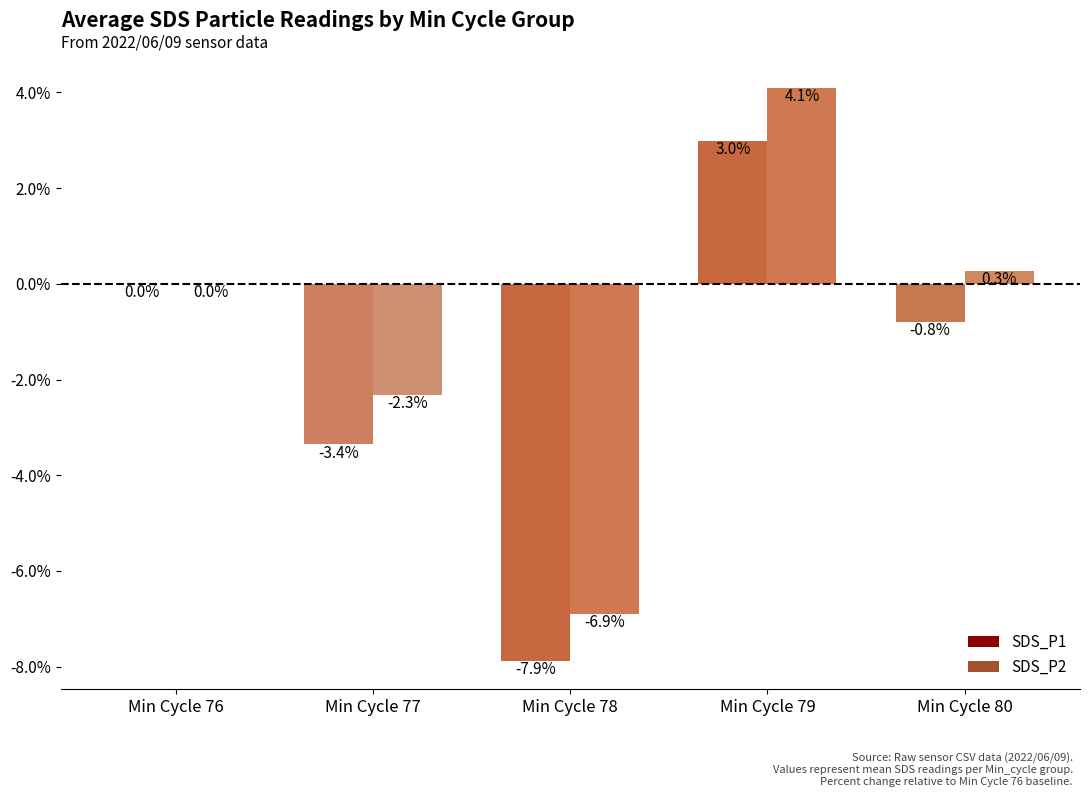

Are the bars grouped side by side (vs. stacked)?

Yes